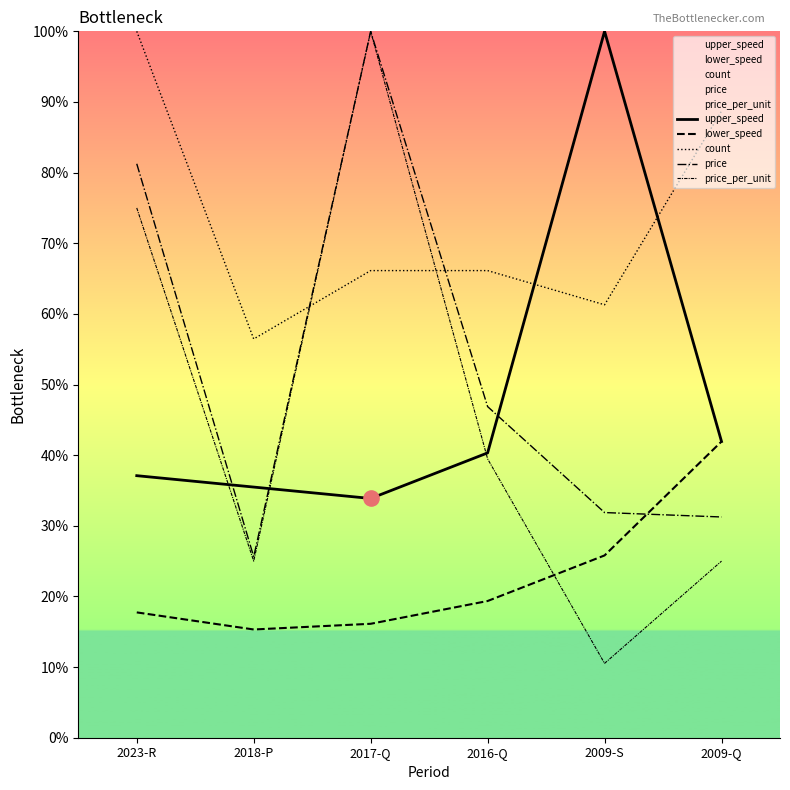

At how many categories does at least one series exceed 66?

5